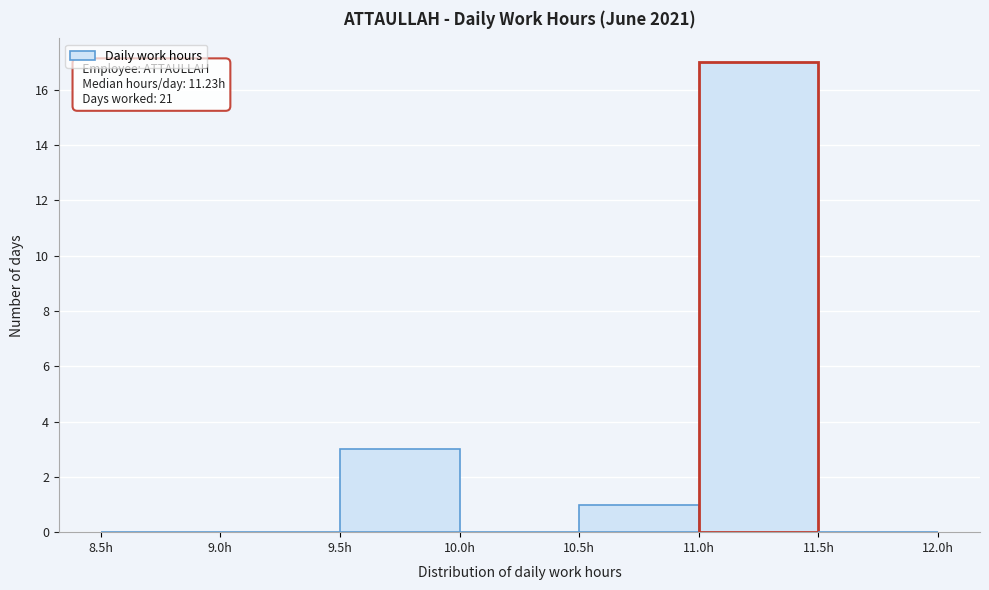

Which range on the x-axis has the tallest bar?

11.0 to 11.5